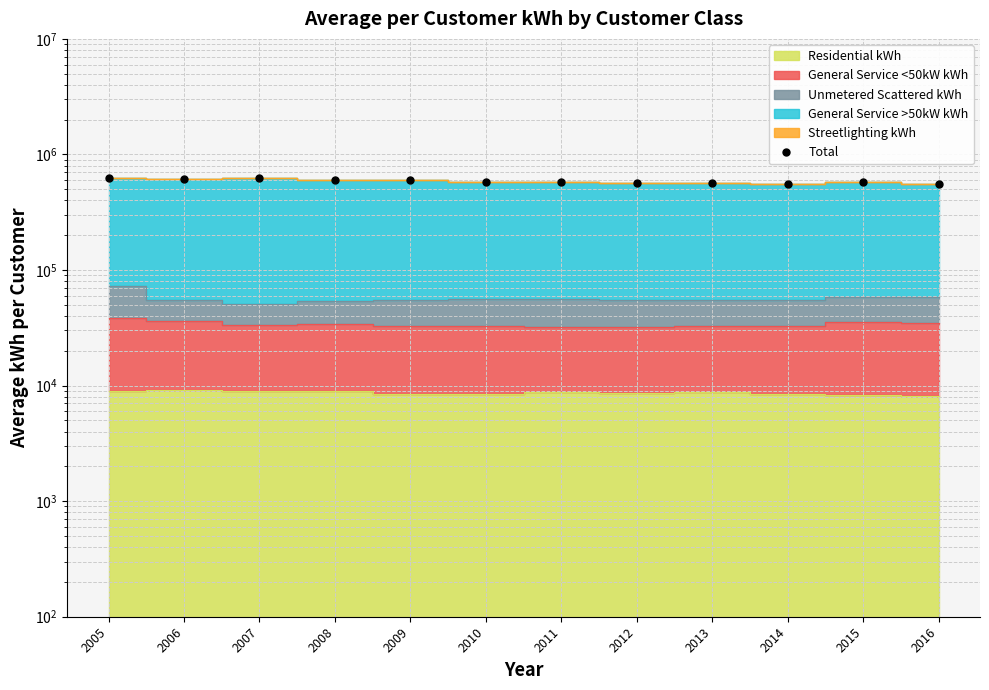

True or false: there are more than 2 points higher than both neighbors.

False